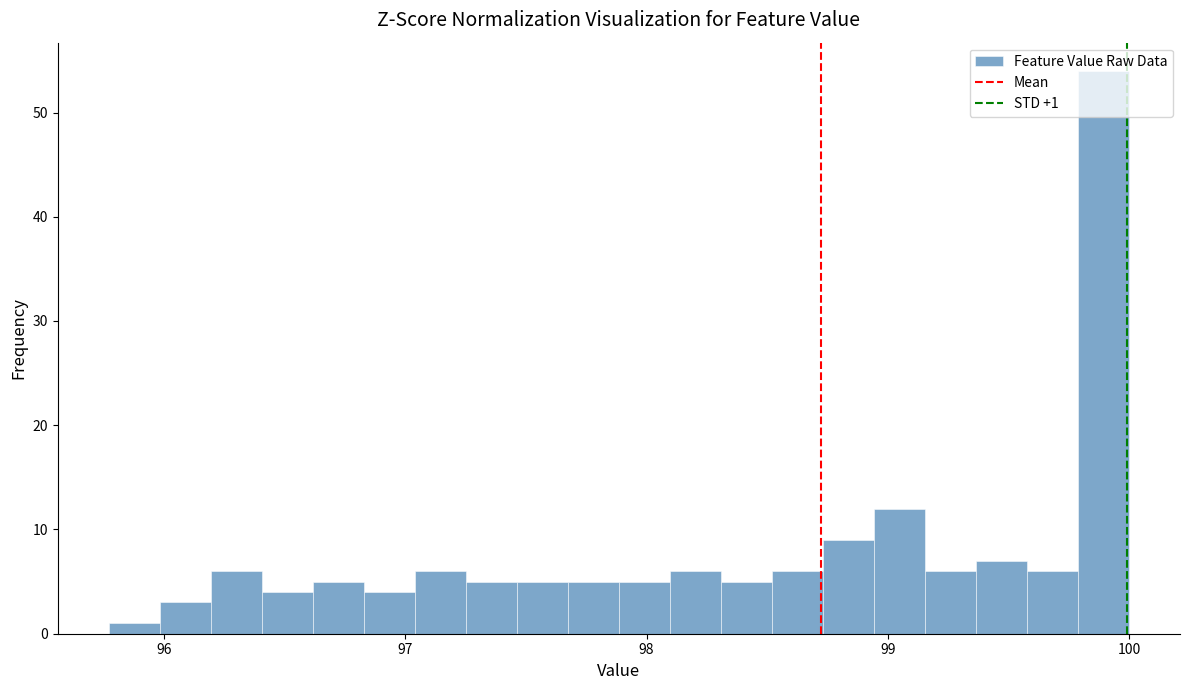

Read against the x-axis, roughly where is the centre of the tallest bar?

99.9